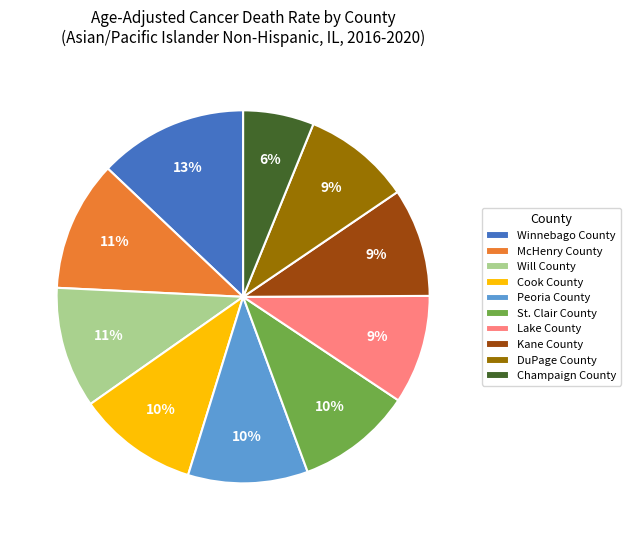

Does McHenry County represent more than half of the total?

No